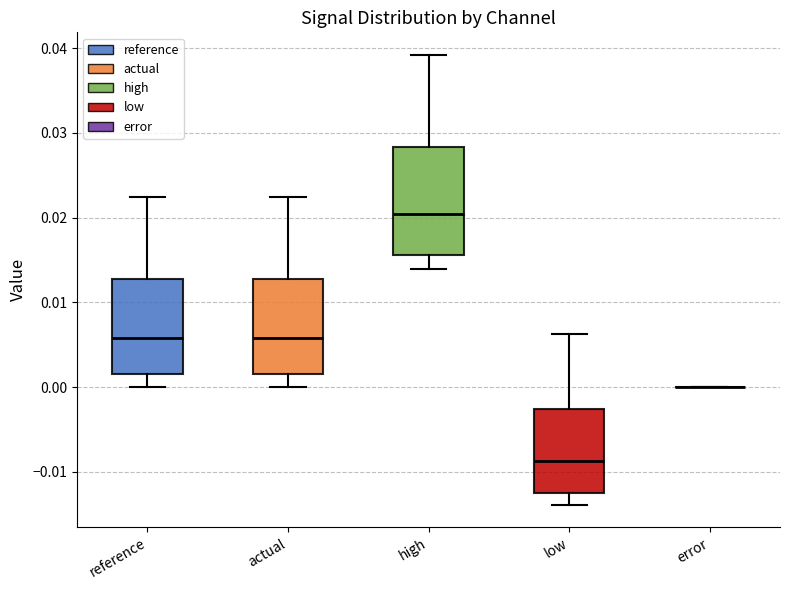

Where is the upper edge of the box for actual on the y-axis? The values are not printed on the chart, so give them approximately, as read against the axis.

0.013